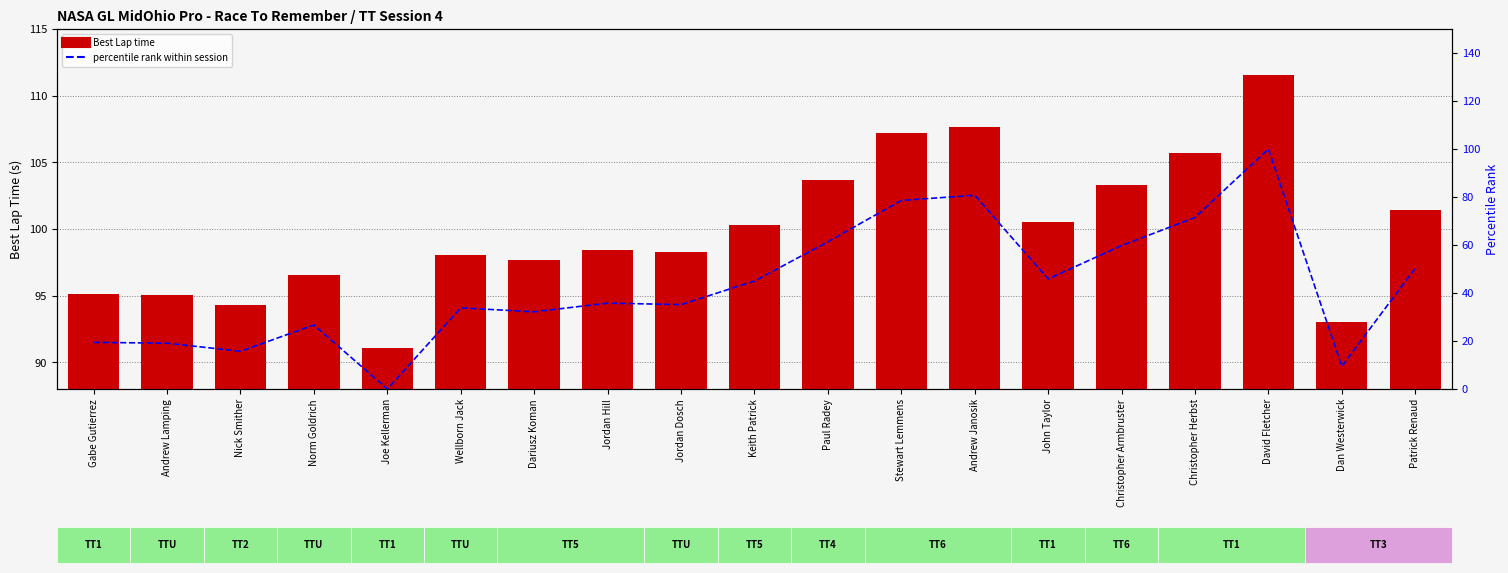

What is the difference between the maximum and minimum values in the Best Lap time series?

20.5